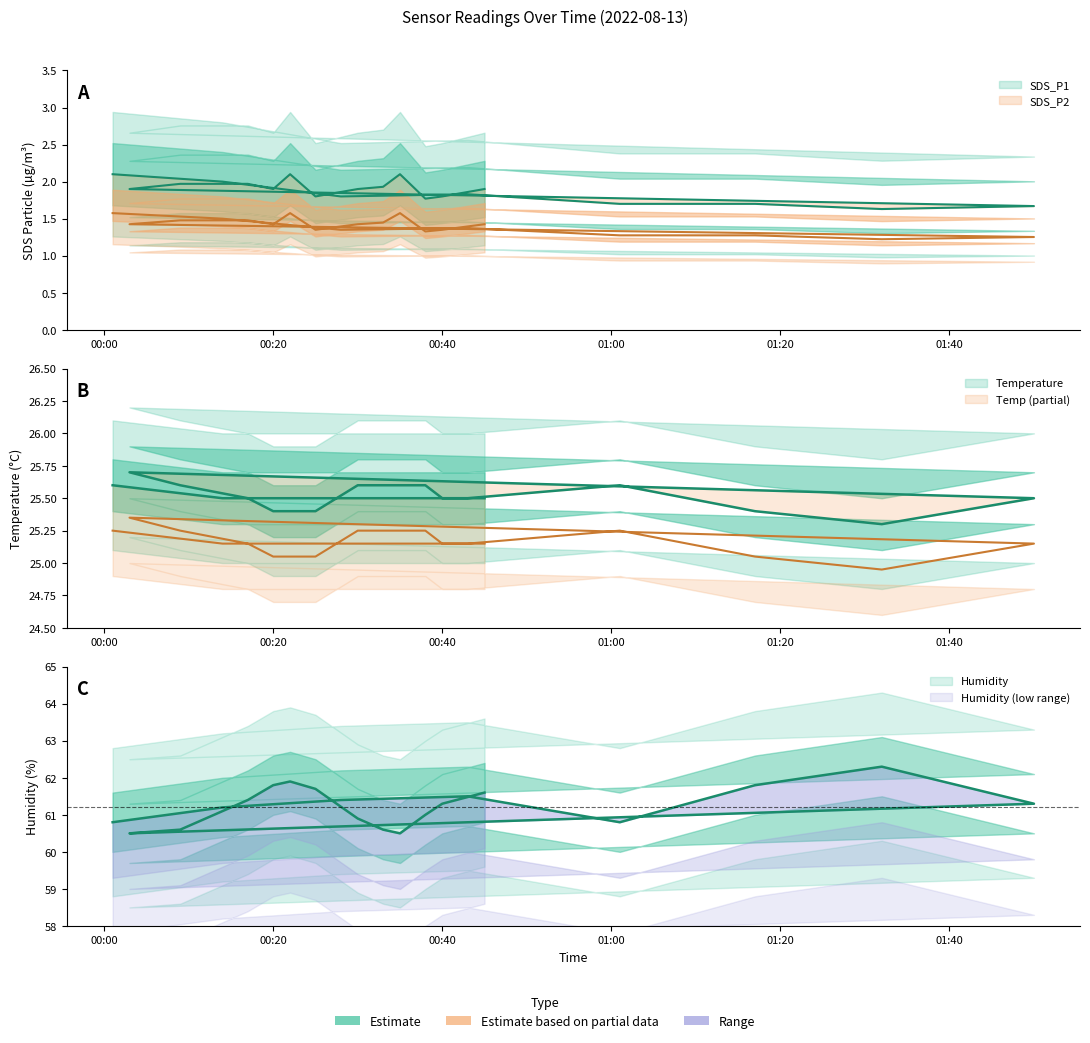

The value of Temp at 8 is 11.5. True or false?

False